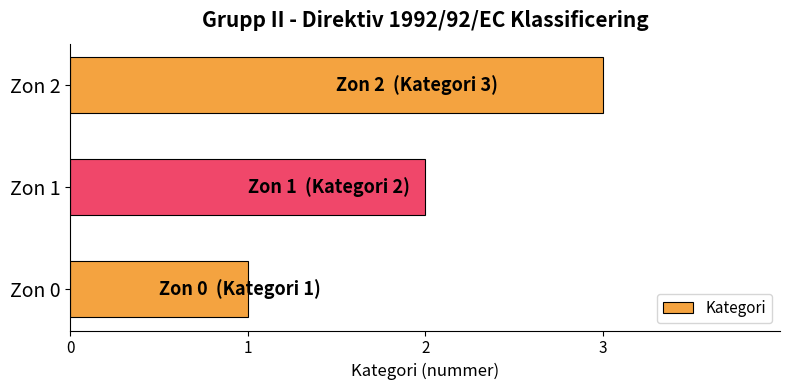

List the labels in order of value, largest first.

Zon 2, Zon 1, Zon 0